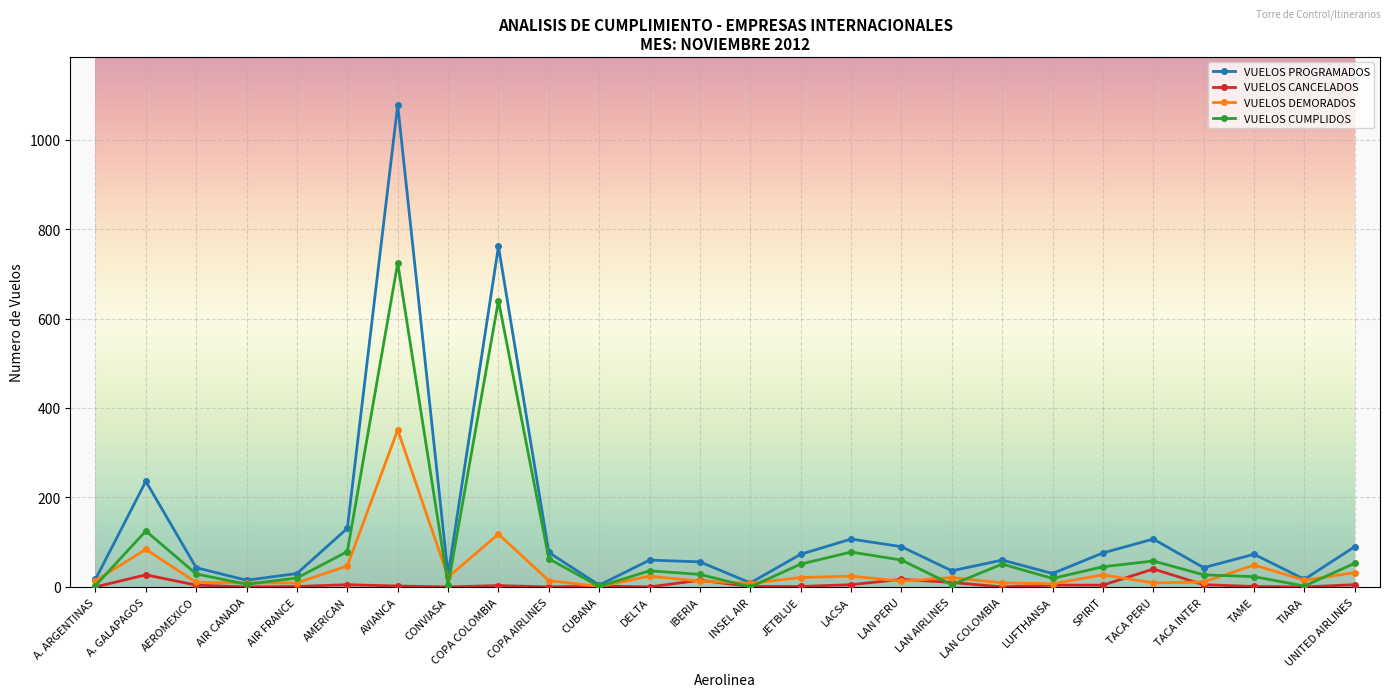

Rank the series by their maximum value, from highest to lowest.

VUELOS PROGRAMADOS, VUELOS CUMPLIDOS, VUELOS DEMORADOS, VUELOS CANCELADOS